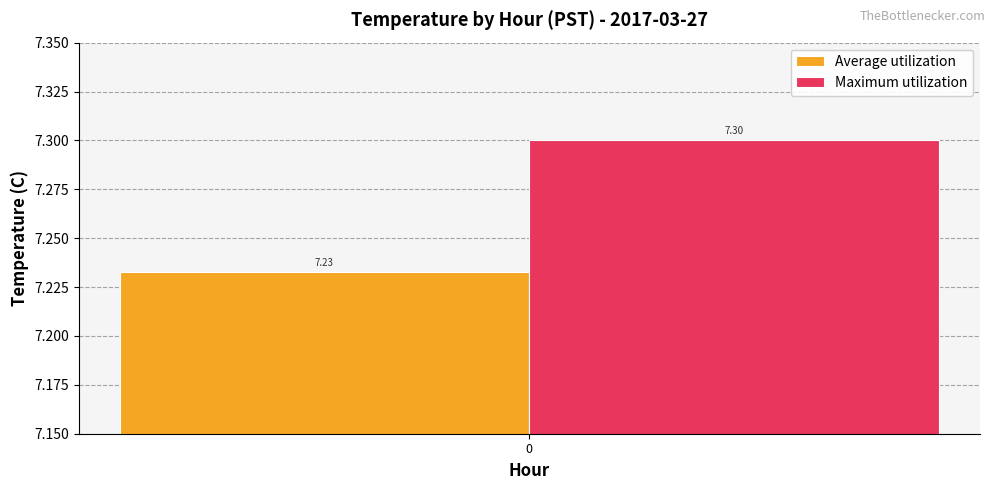

How many distinct data groups are displayed?

2